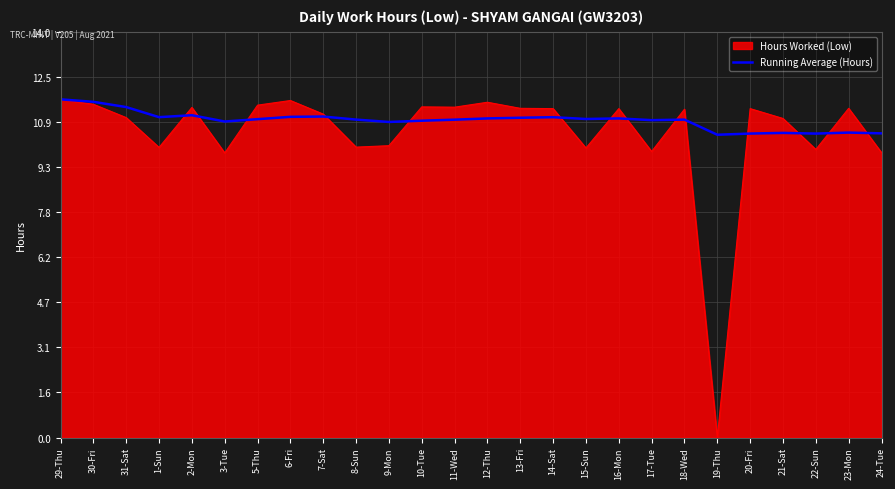

How many lines are shown in the chart?

2